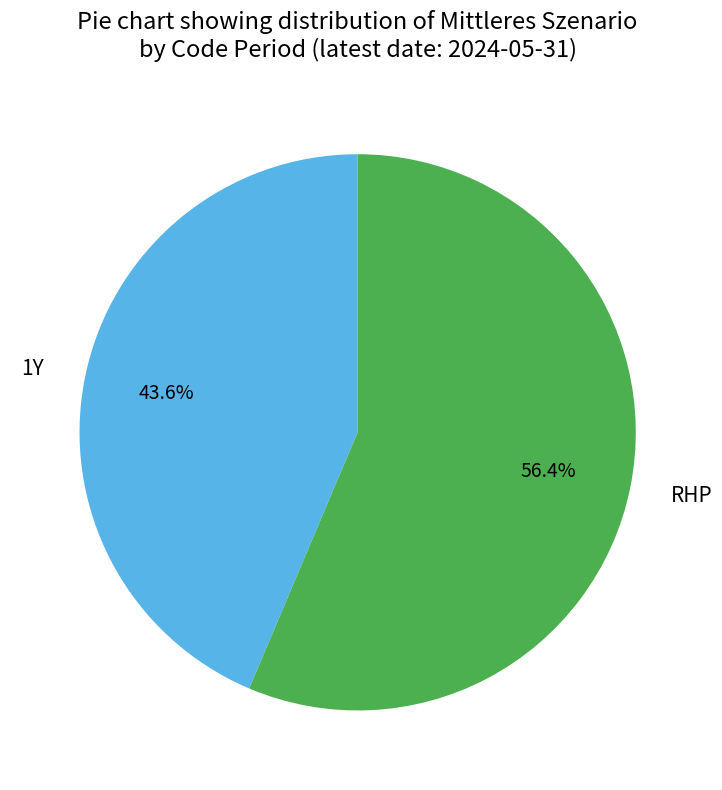

Is it true that 1Y is 29% of the pie?

False